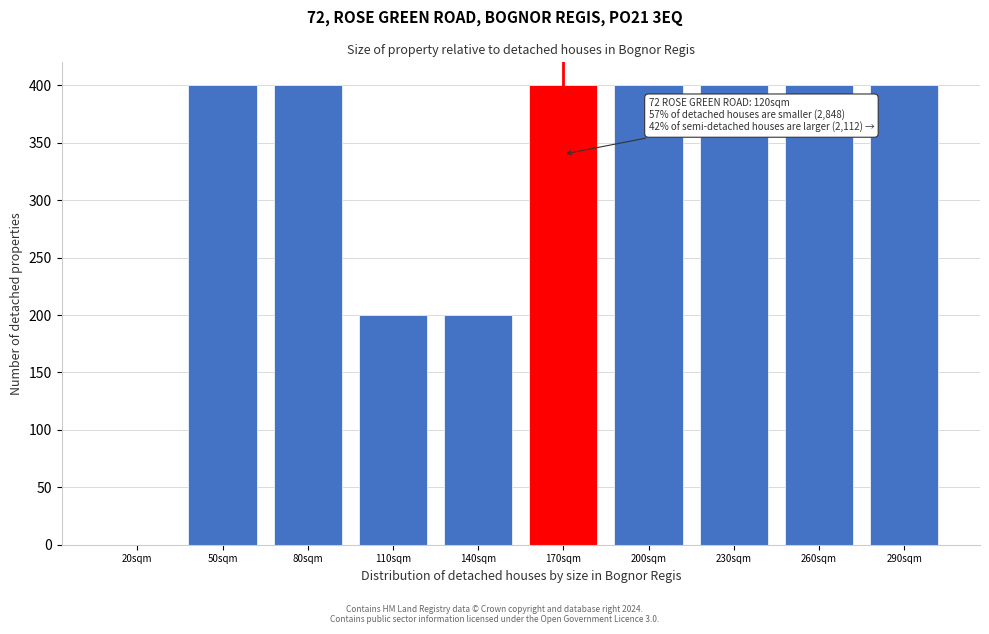

Reading left to right, list all the values displayed in this chart.

20sqm=0	50sqm=400	80sqm=400	110sqm=200	140sqm=200	170sqm=400	200sqm=400	230sqm=400	260sqm=400	290sqm=400